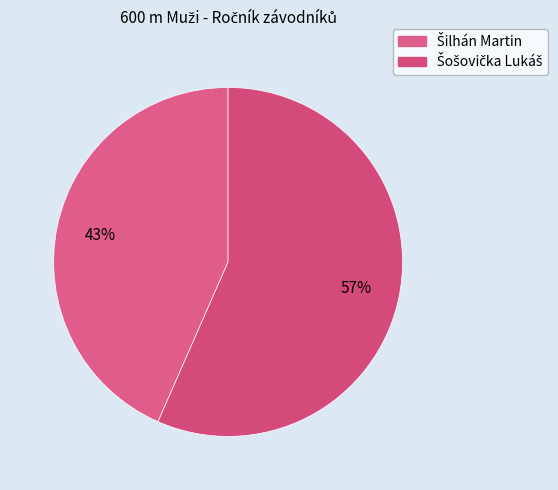

Combined, do Šošovička Lukáš and Šilhán Martin account for over 50%?

Yes